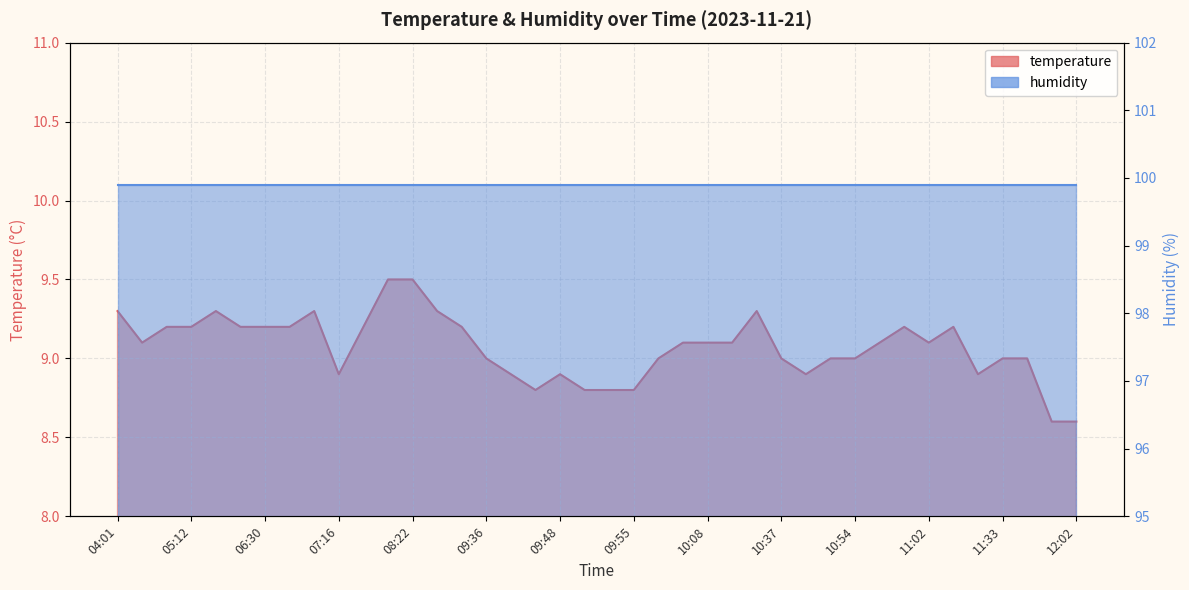

What is the label of the 22nd point from the left?

09:55